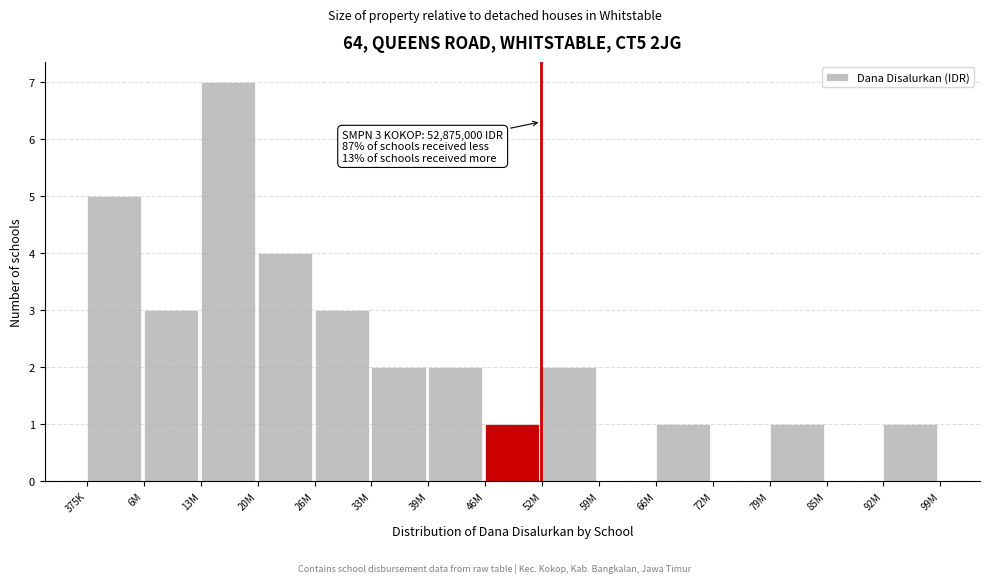

Reading left to right, what are all the values shown in this chart?

375K=5	6M=3	13M=7	20M=4	26M=3	33M=2	39M=2	46M=1	52M=2	59M=0	66M=1	72M=0	79M=1	85M=0	92M=1